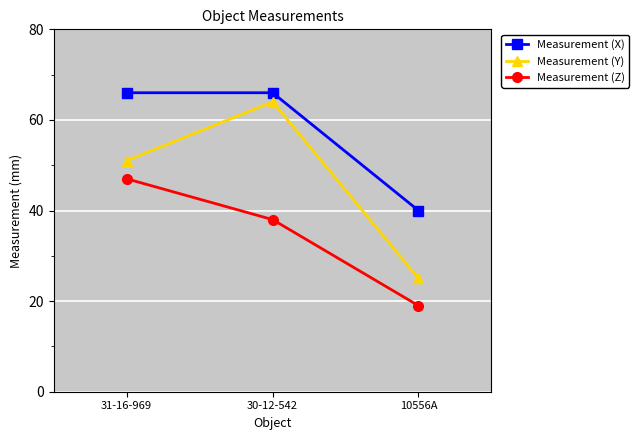

At which category is the sum across all series the highest?

30-12-542